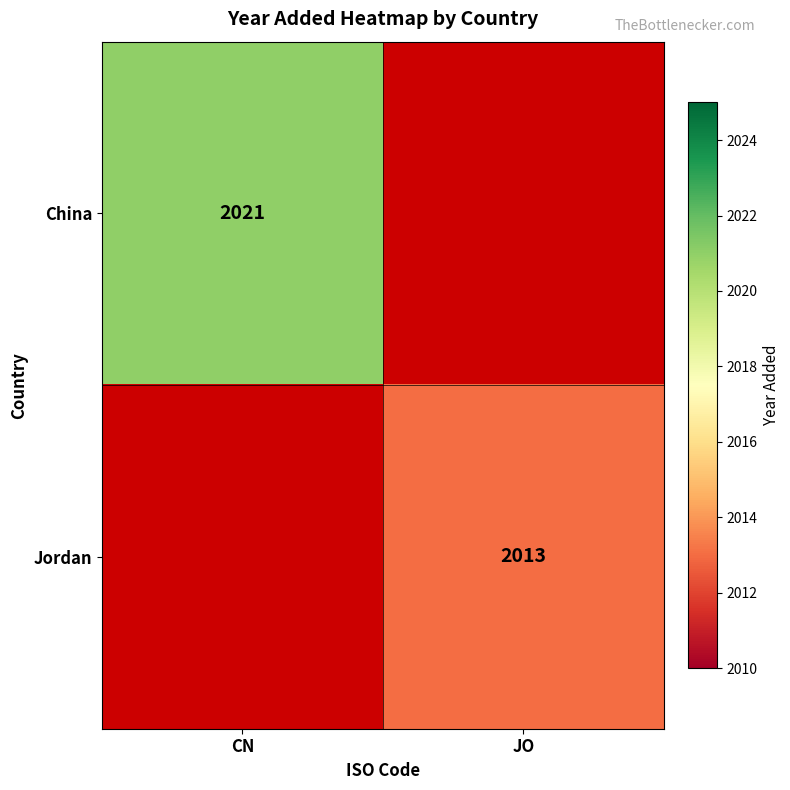

The value of China at CN is 2021. True or false?

True